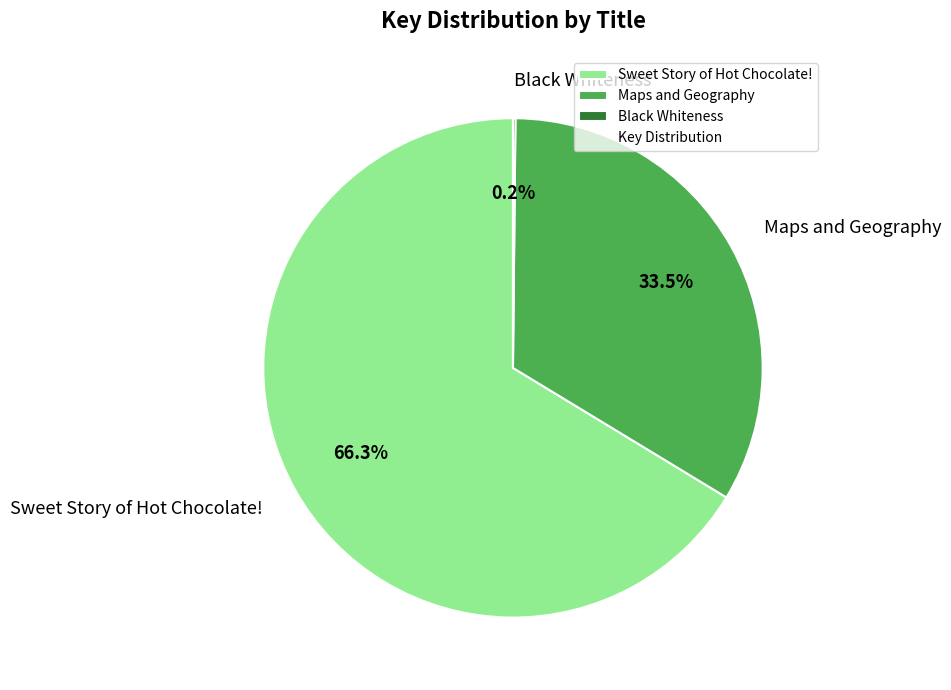

What is the largest slice in the pie chart?

Sweet Story of Hot Chocolate!